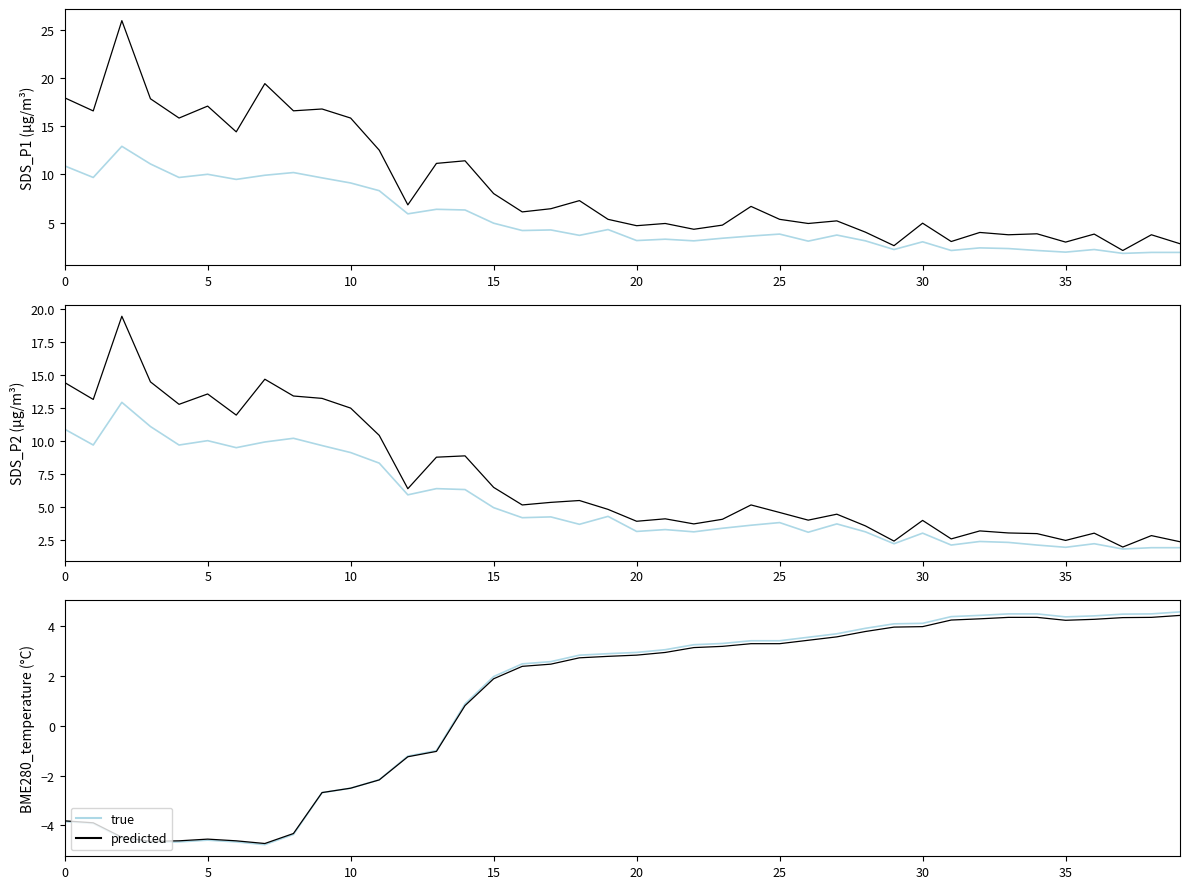

How many values in true are below zero?

14